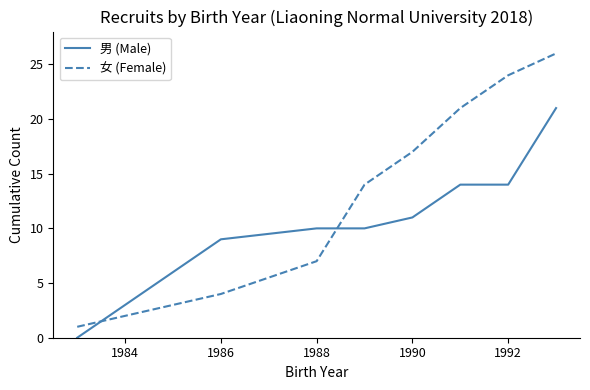

What are all the series names shown in the legend?

男 (Male), 女 (Female)